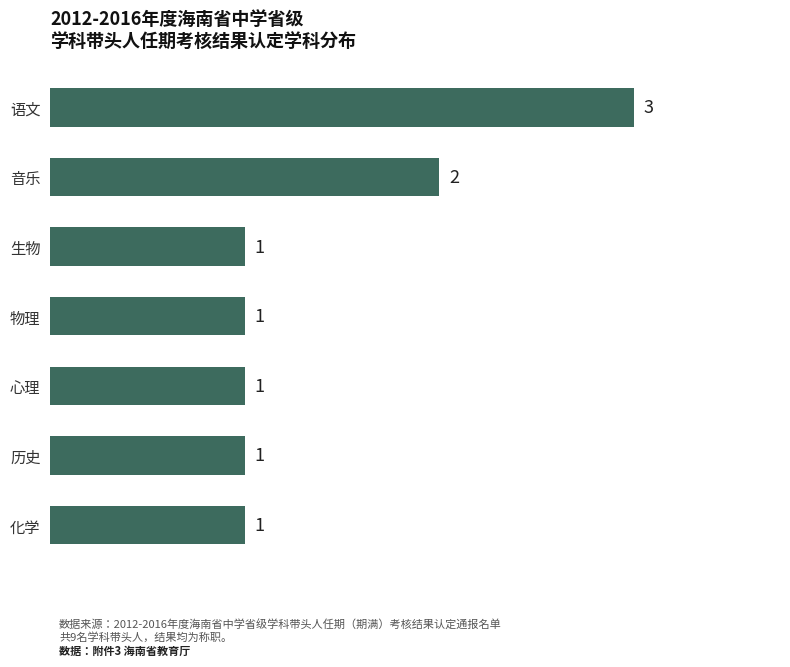

What is the value of the 1st bar from the top?

3